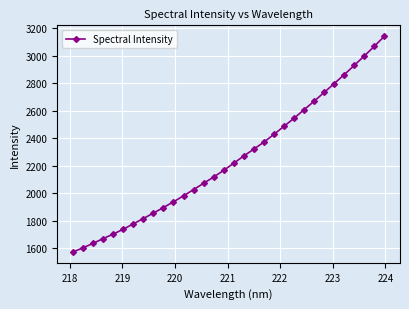

True or false: the data has more than 1 interior local peaks.

False